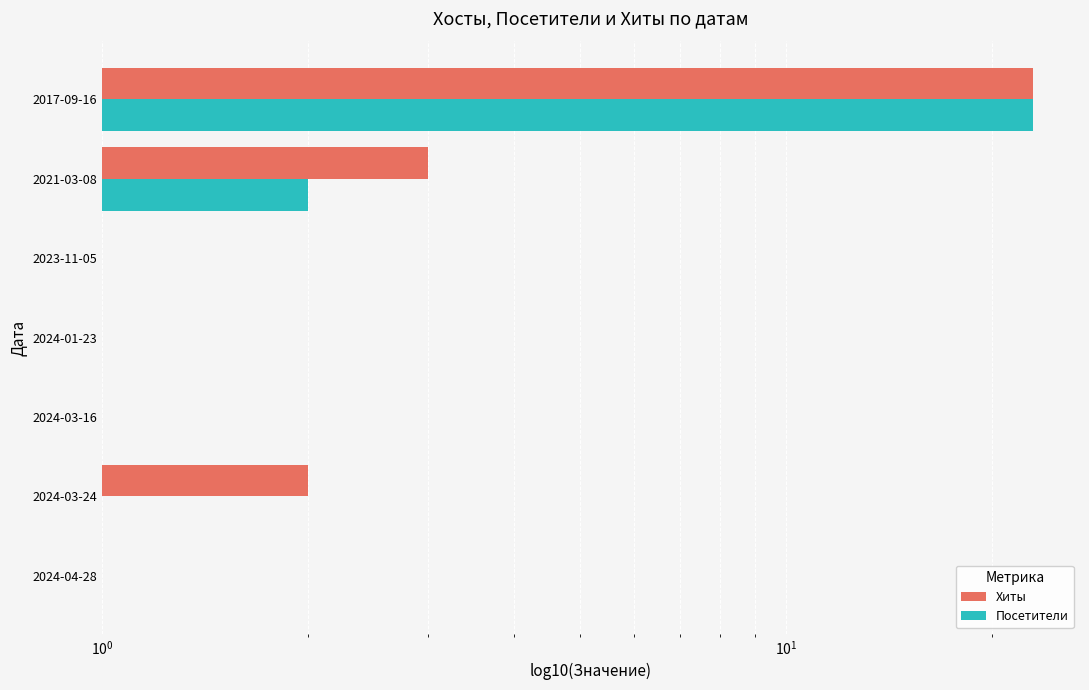

How many distinct data groups are displayed?

2